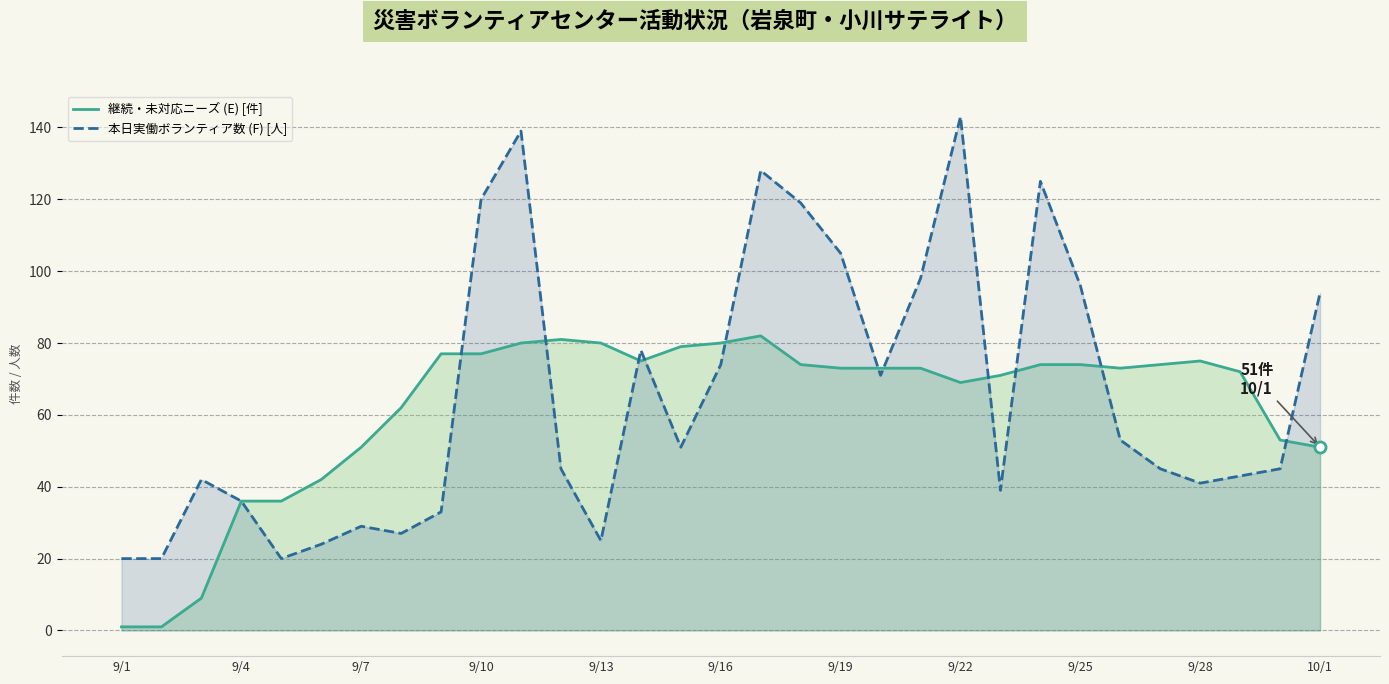

Which series has the widest spread of values?

本日実働ボランティア数 (F) [人]